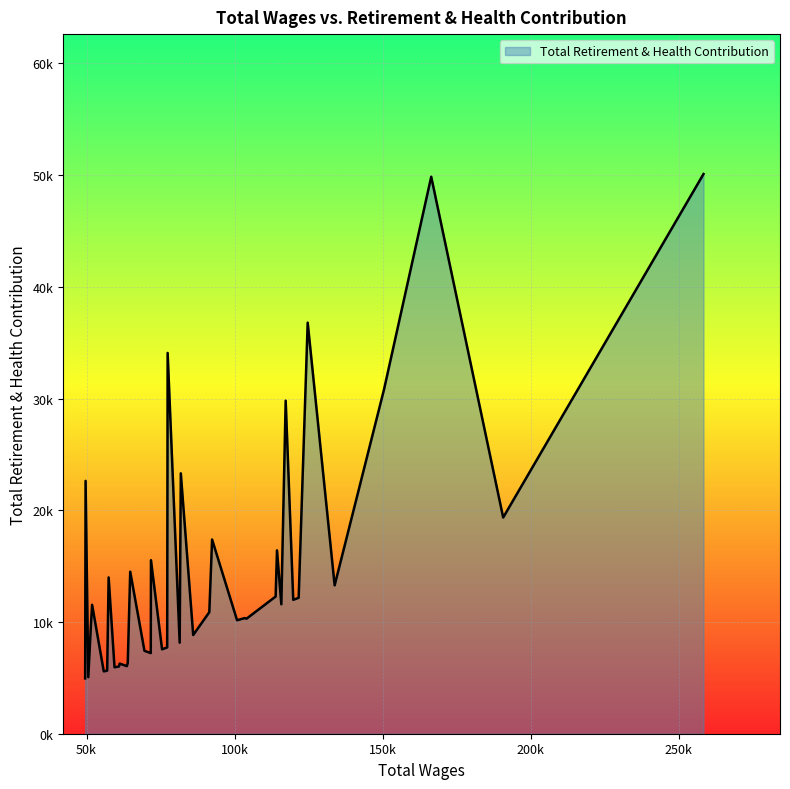

Does the chart have visible grid lines?

Yes